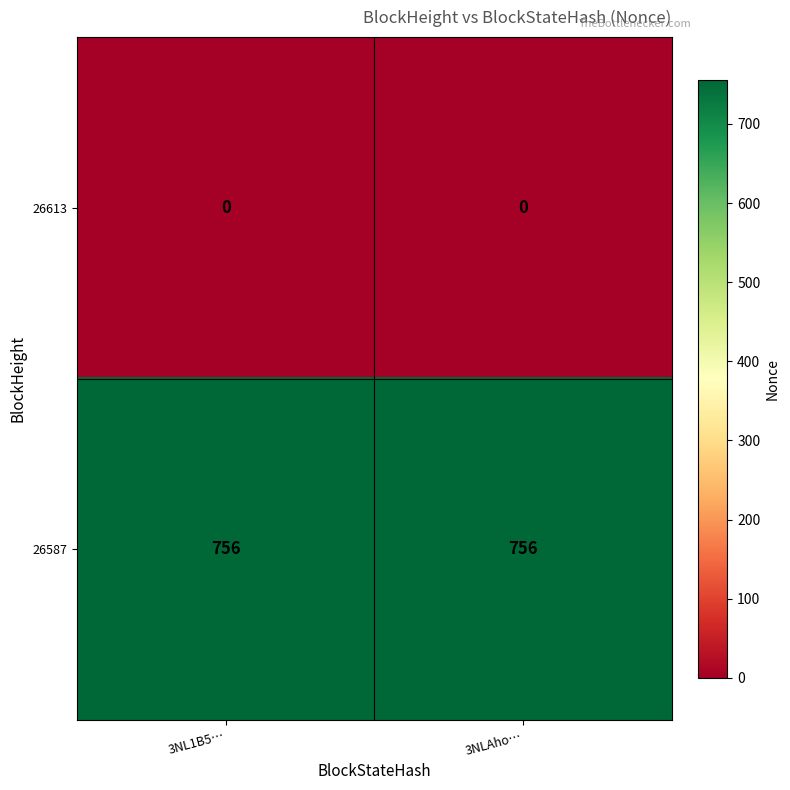

What is the spread (max minus min) of values at 3NLAho…?

756